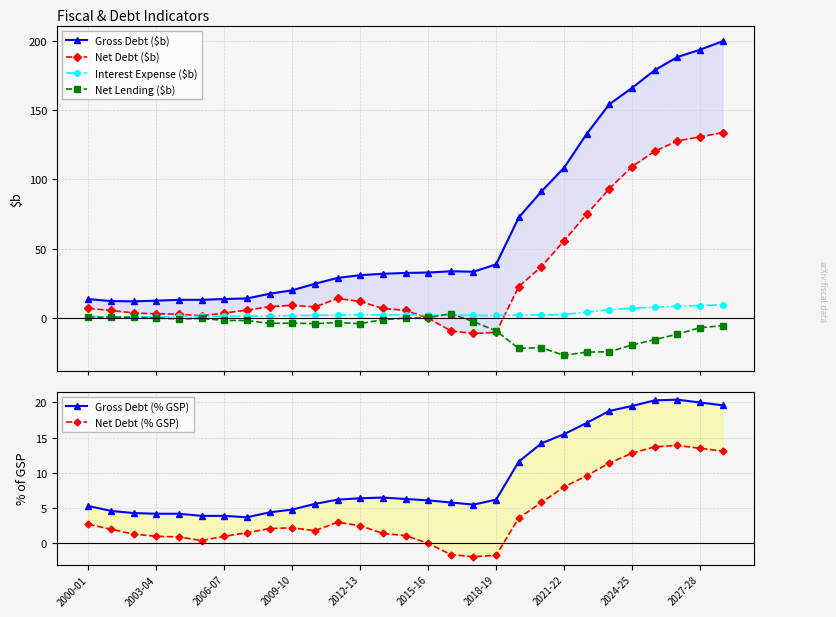

How many values in the Net Lending ($b) series are below -3?

16